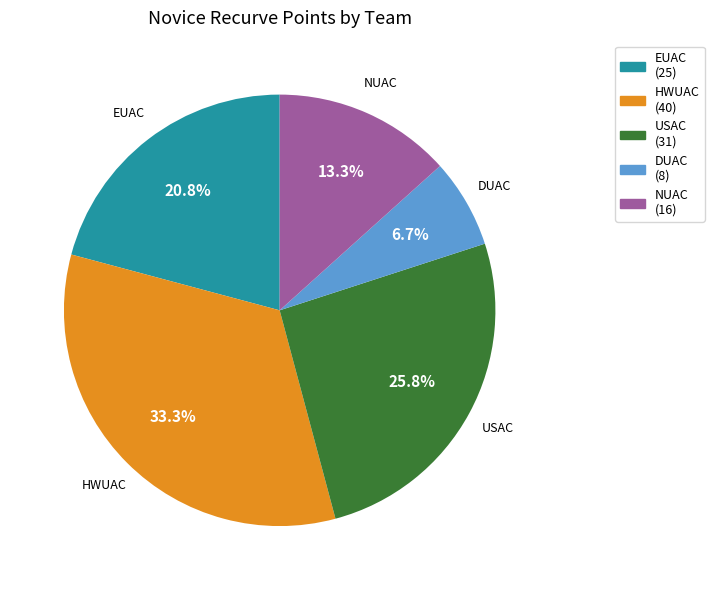

Which slice is the smallest?

DUAC (8)